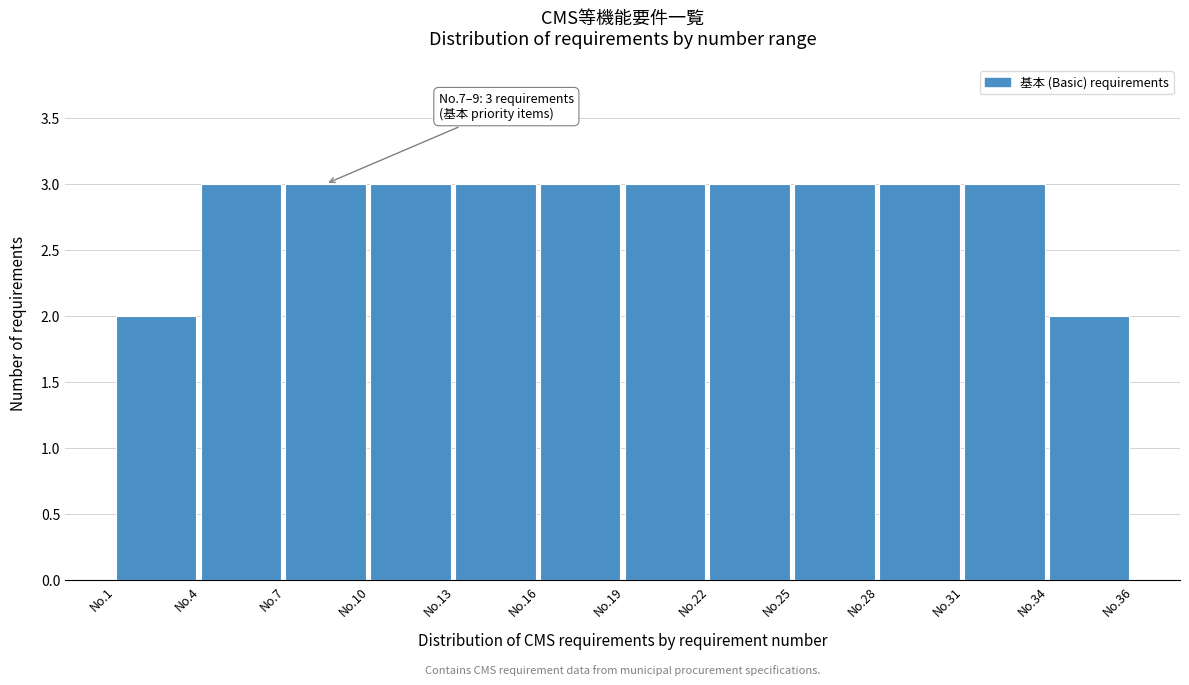

Reading right to left, list all the values displayed in this chart.

No.34=2	No.31=3	No.28=3	No.25=3	No.22=3	No.19=3	No.16=3	No.13=3	No.10=3	No.7=3	No.4=3	No.1=2